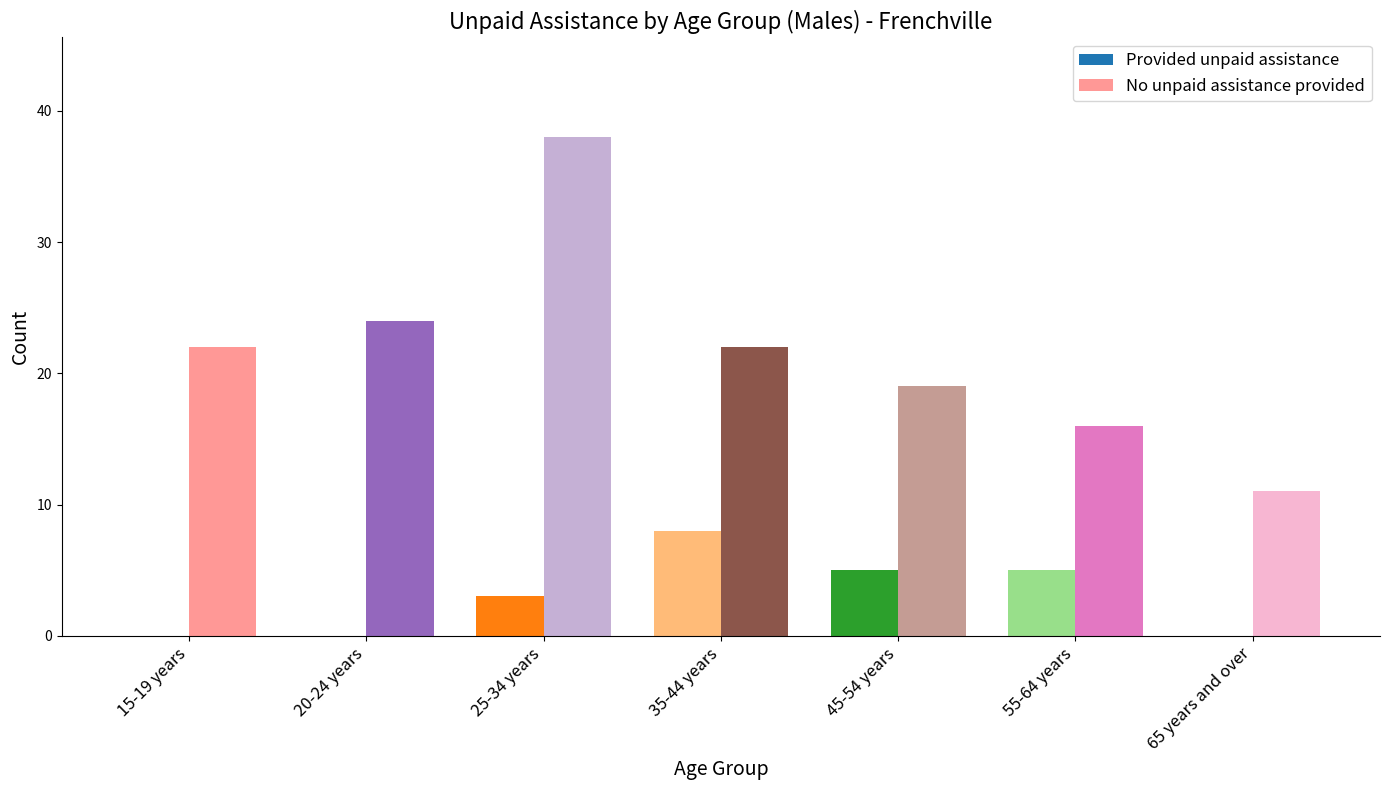

Which series has the largest total across all categories?

No unpaid assistance provided